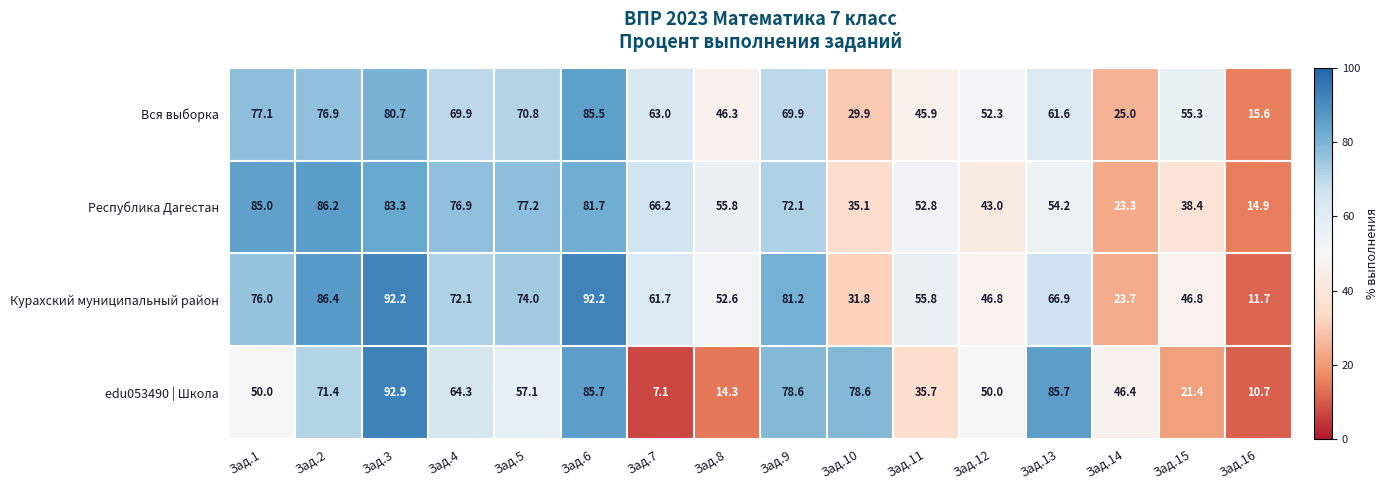

How many distinct data groups are displayed?

4